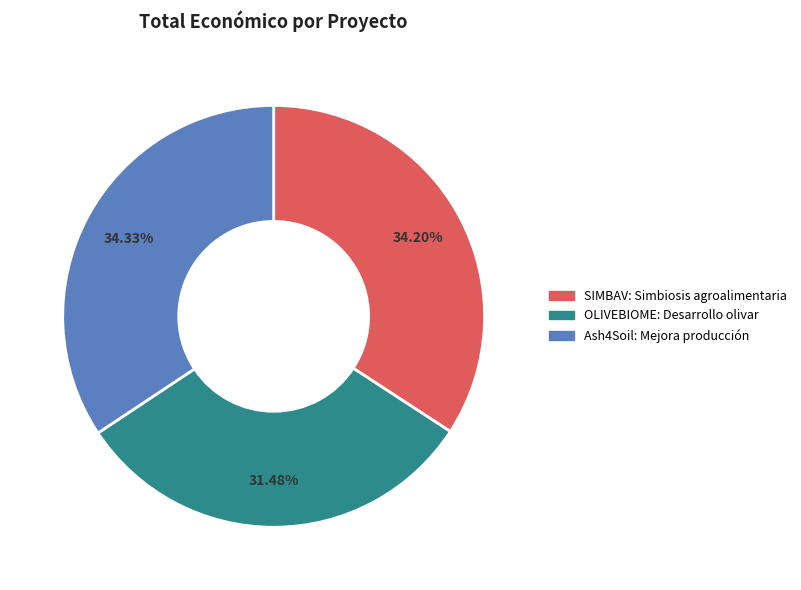

What percentage is the OLIVEBIOME: Desarrollo olivar slice, to the nearest percent?

31%